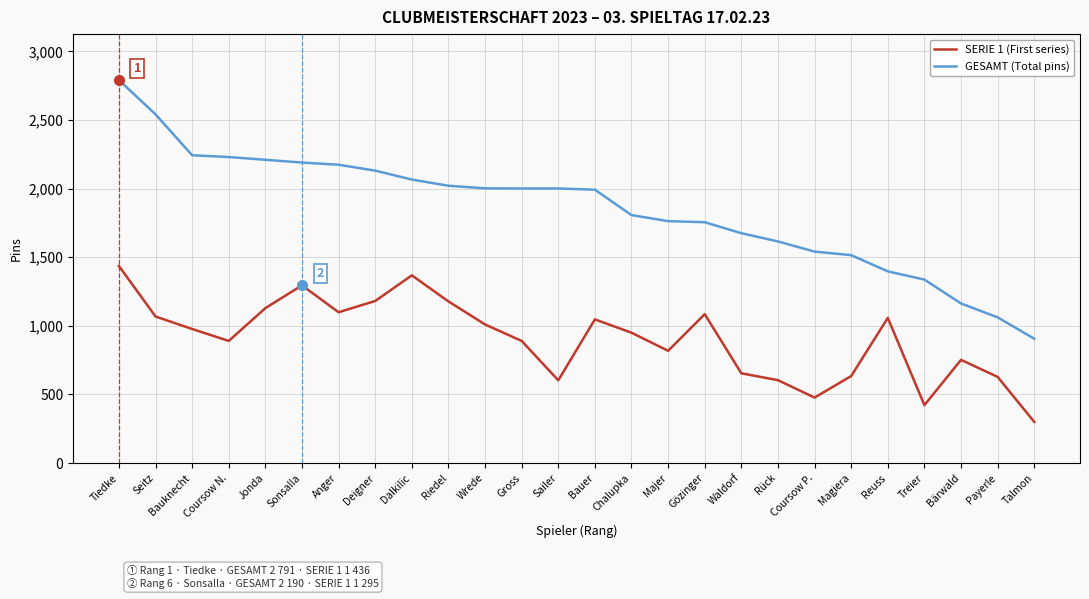

List the series in order of their overall mean, highest first.

GESAMT (Total pins), SERIE 1 (First series)